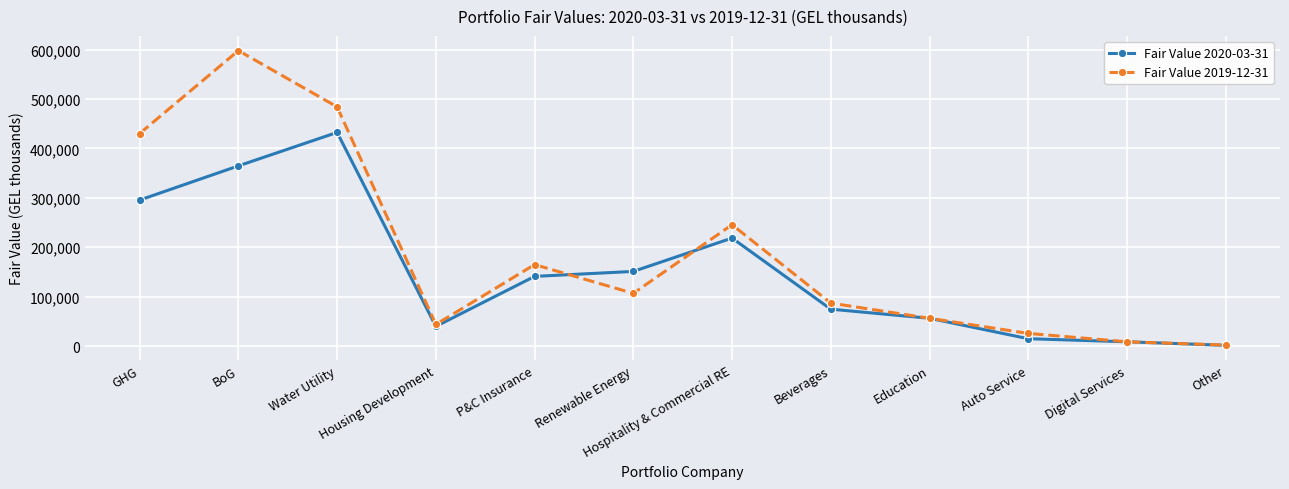

At which category does Fair Value 2019-12-31 reach its first local valley?

Housing Development